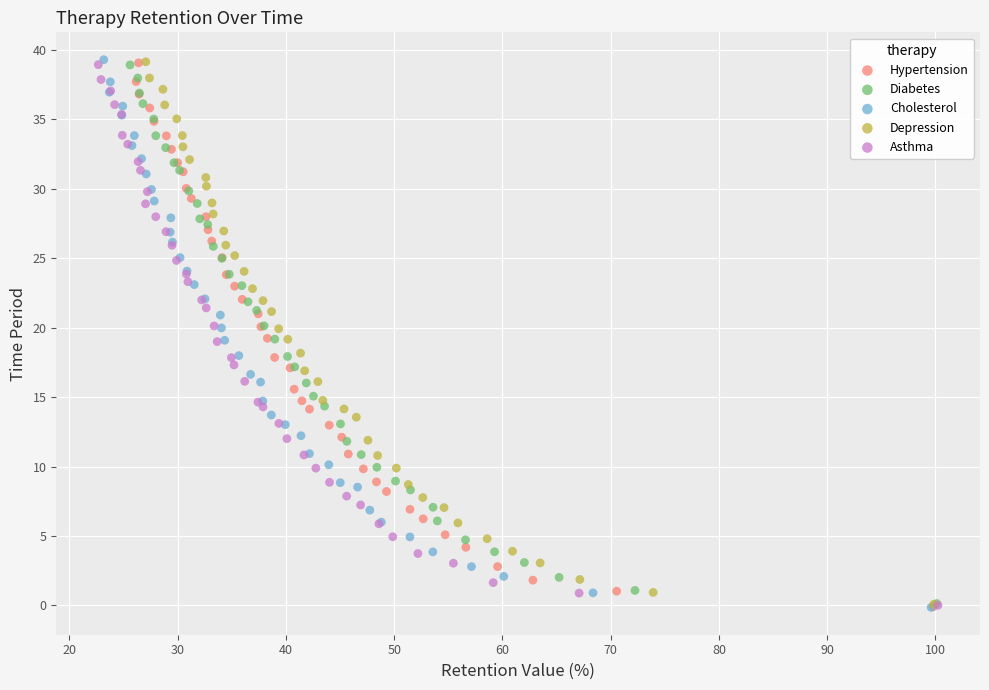

What are all the series names shown in the legend?

Hypertension, Diabetes, Cholesterol, Depression, Asthma